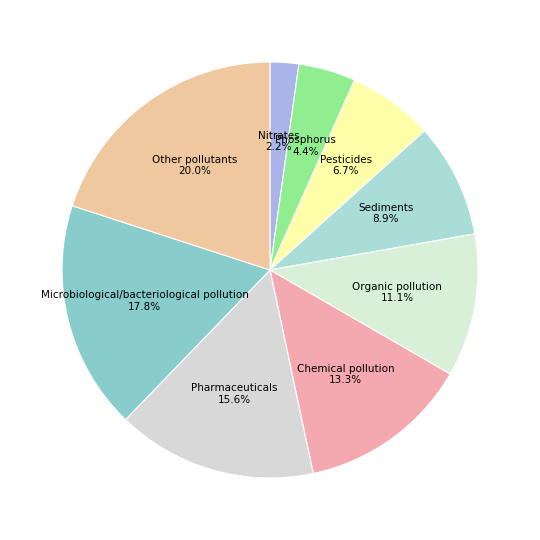

Which category has the biggest portion of the pie?

Other pollutants